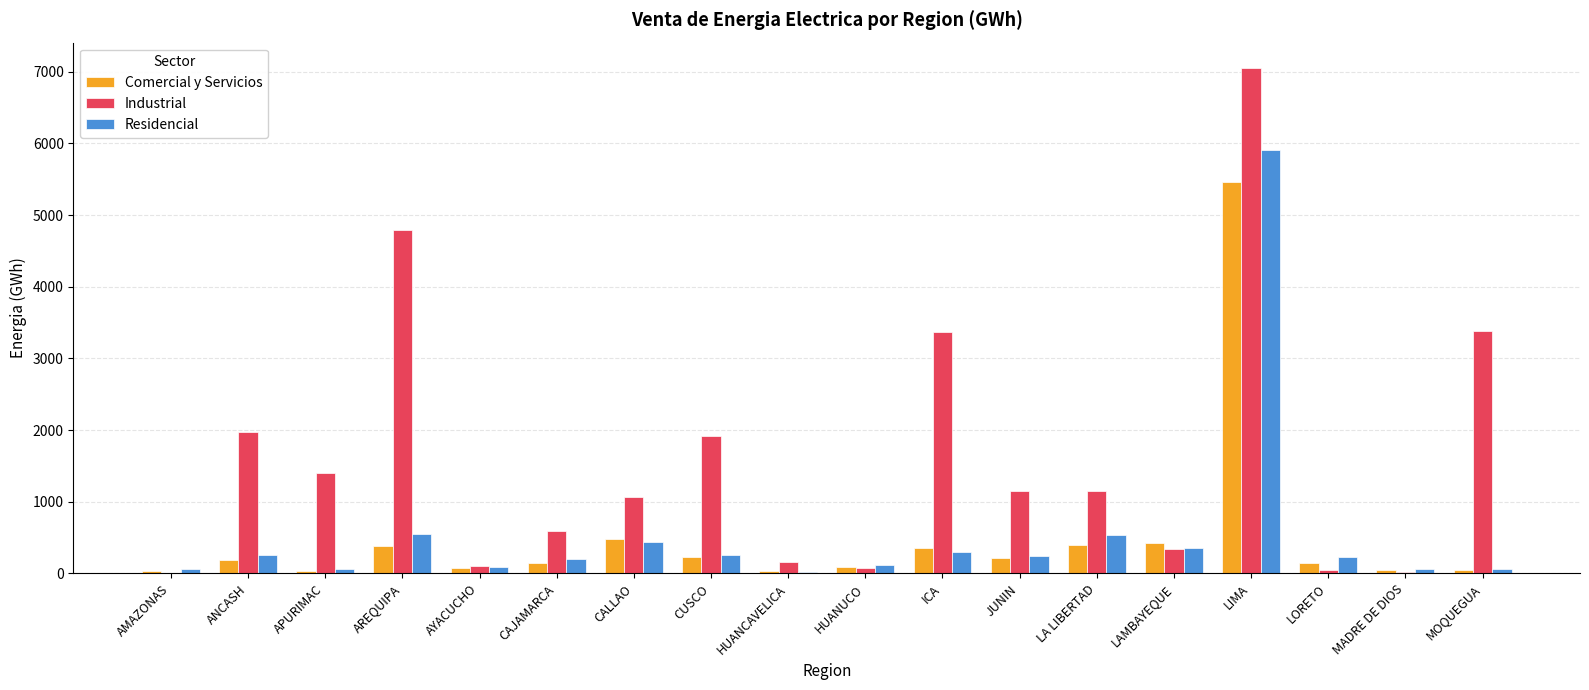

What are all the series names shown in the legend?

Comercial y Servicios, Industrial, Residencial